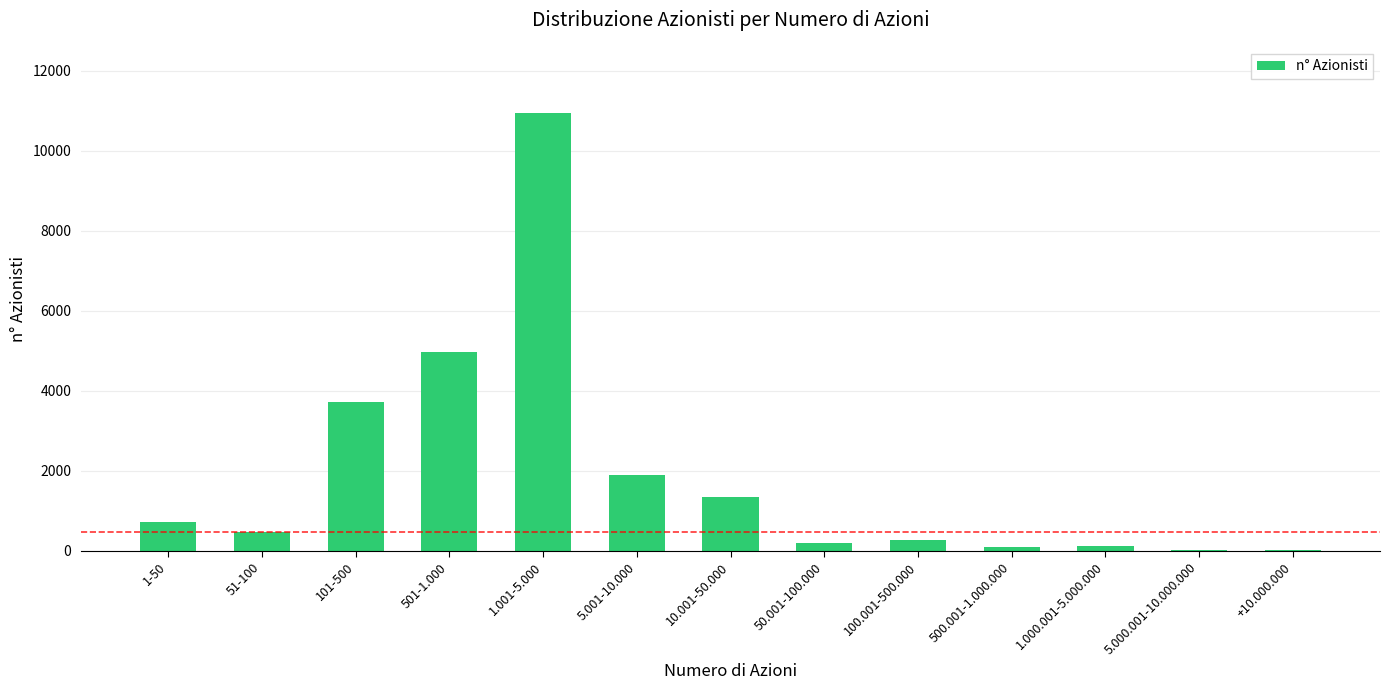

What is the sum of all values?

24822